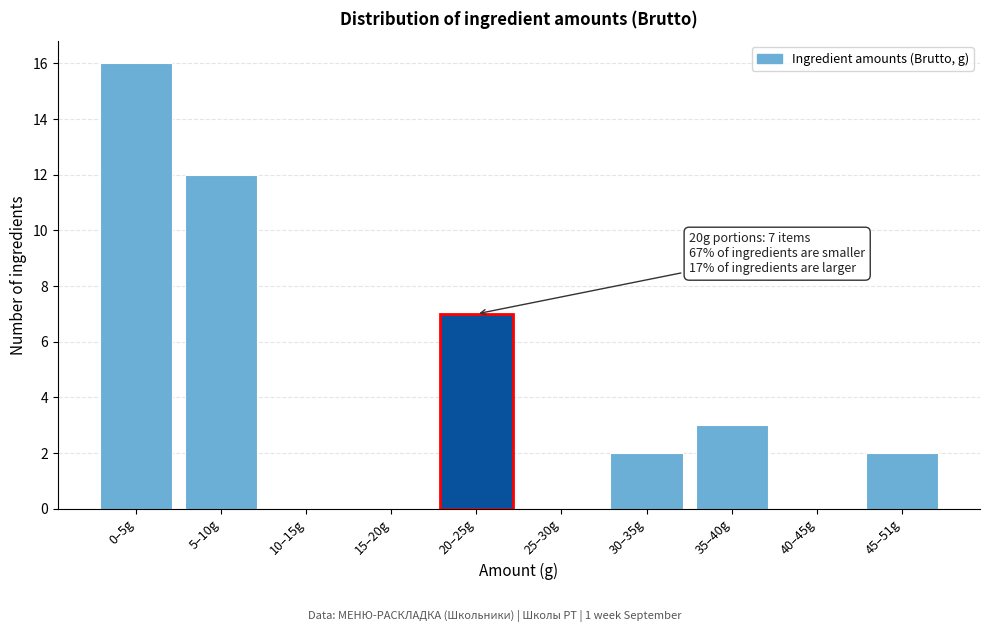

Reading right to left, what are all the values shown in this chart?

45–51g=2	40–45g=0	35–40g=3	30–35g=2	25–30g=0	20–25g=7	15–20g=0	10–15g=0	5–10g=12	0–5g=16